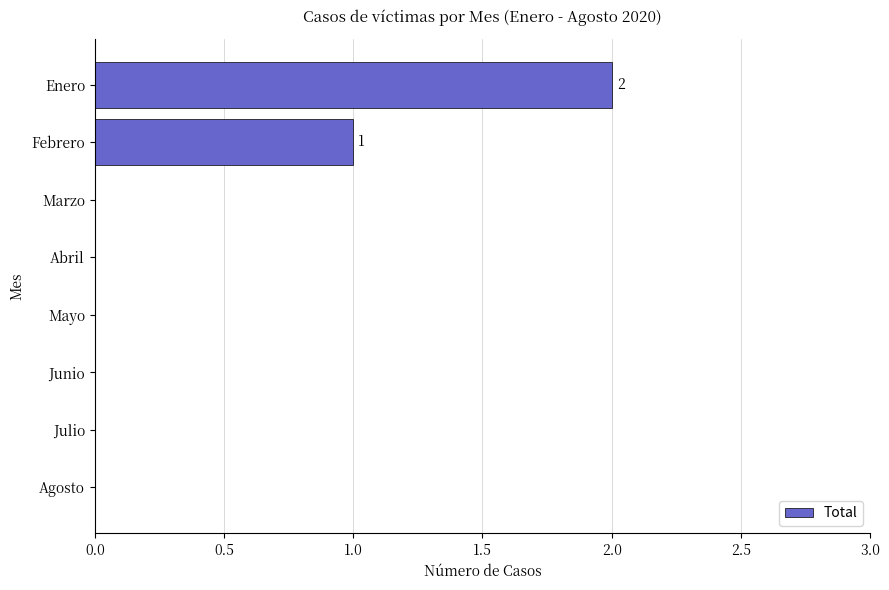

Count the values in the range 0 to 1.

7